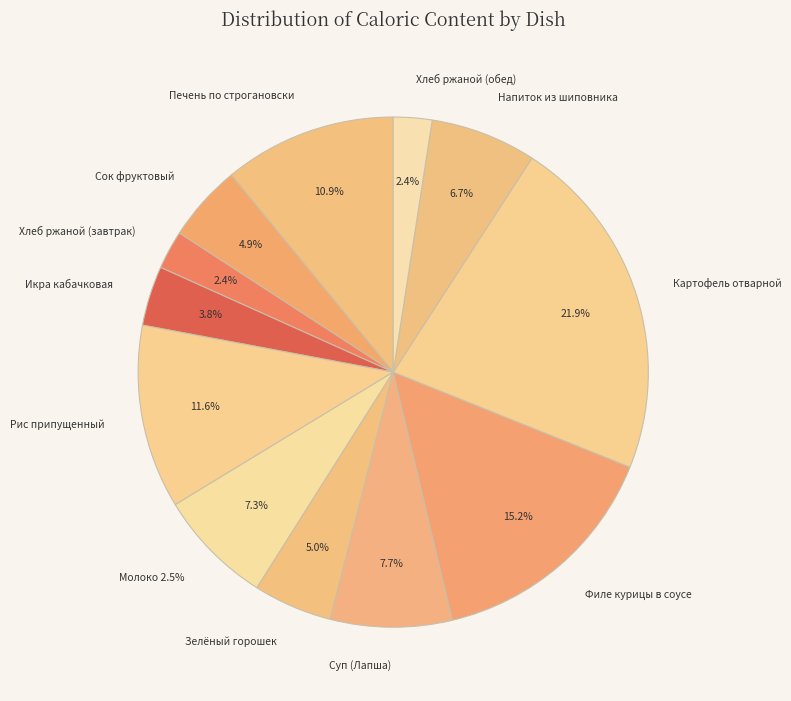

What is the change in value from Напиток из шиповника to Хлеб ржаной (обед)?

-61.0